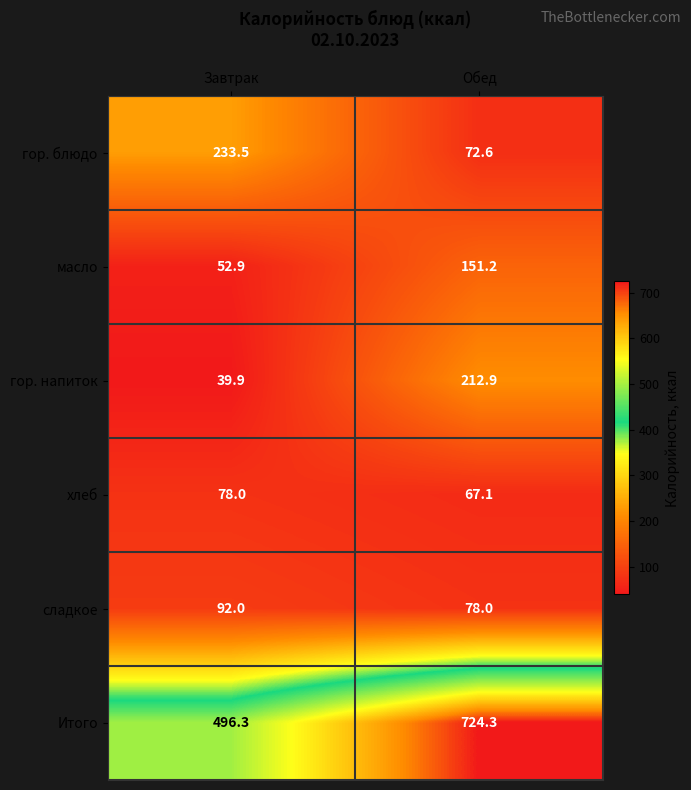

What is the difference between the maximum and minimum values in the масло series?

98.3